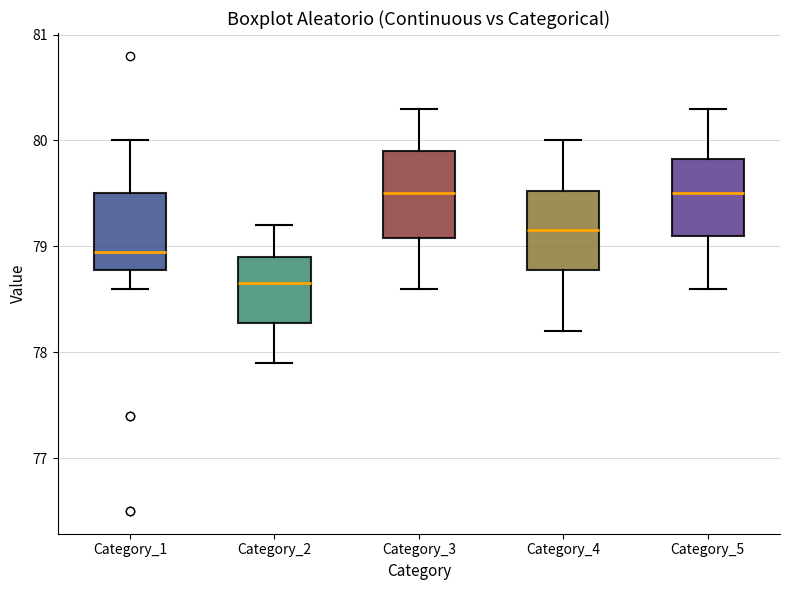

Reading left to right, read every box against the y-axis: the position of its median line, the range the box covers, and the ends of its whiskers. The values are not printed on the chart, so give them approximately, as read against the axis.

Category_1: median 79.0, box 78.8 to 79.5, whiskers 78.6 to 80.0
Category_2: median 78.7, box 78.3 to 78.9, whiskers 77.9 to 79.2
Category_3: median 79.5, box 79.1 to 79.9, whiskers 78.6 to 80.3
Category_4: median 79.2, box 78.8 to 79.5, whiskers 78.2 to 80.0
Category_5: median 79.5, box 79.1 to 79.8, whiskers 78.6 to 80.3